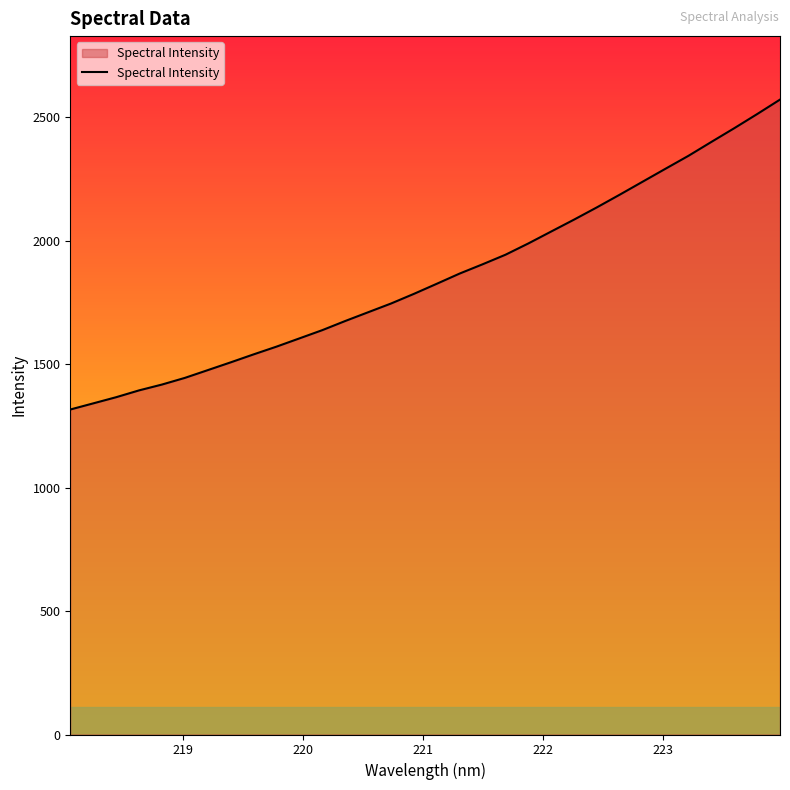

How many lines are shown in the chart?

1